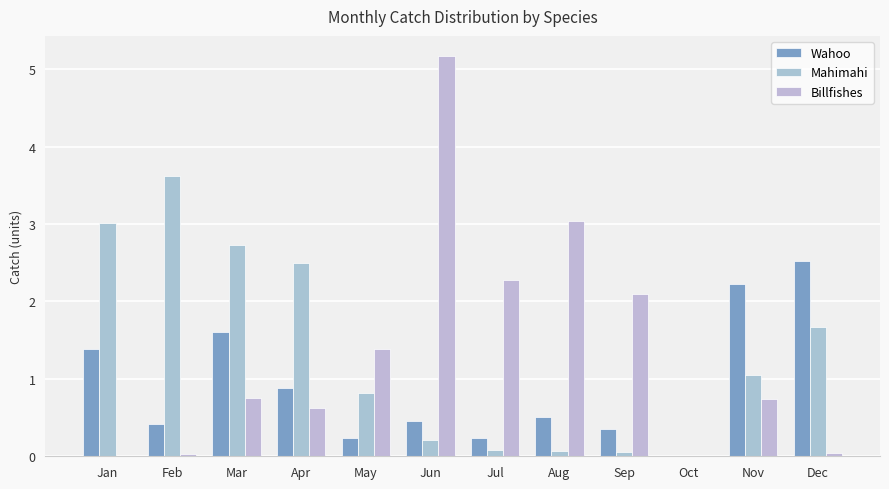

Which series changed the most between Jan and Nov?

Mahimahi